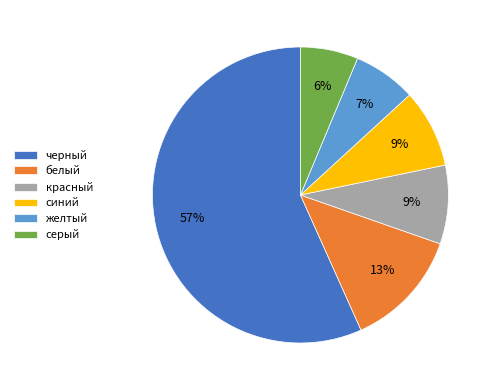

To the nearest percent, what portion does желтый represent?

7%